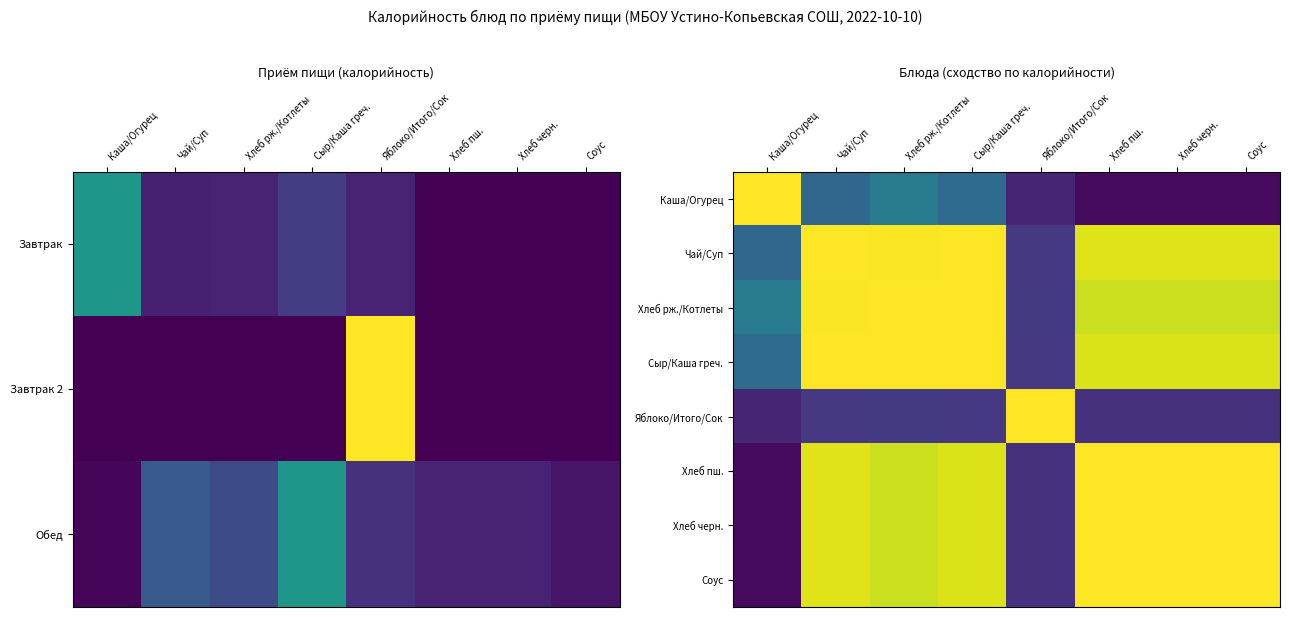

What is the total value across all series at Хлеб пш.?

6.0